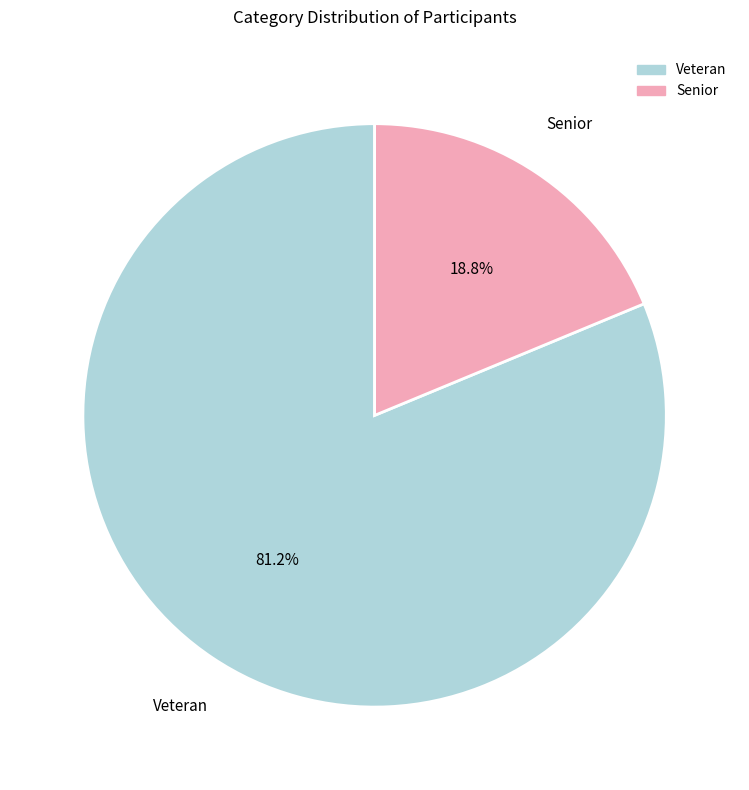

To the nearest percent, what portion does Veteran represent?

81%